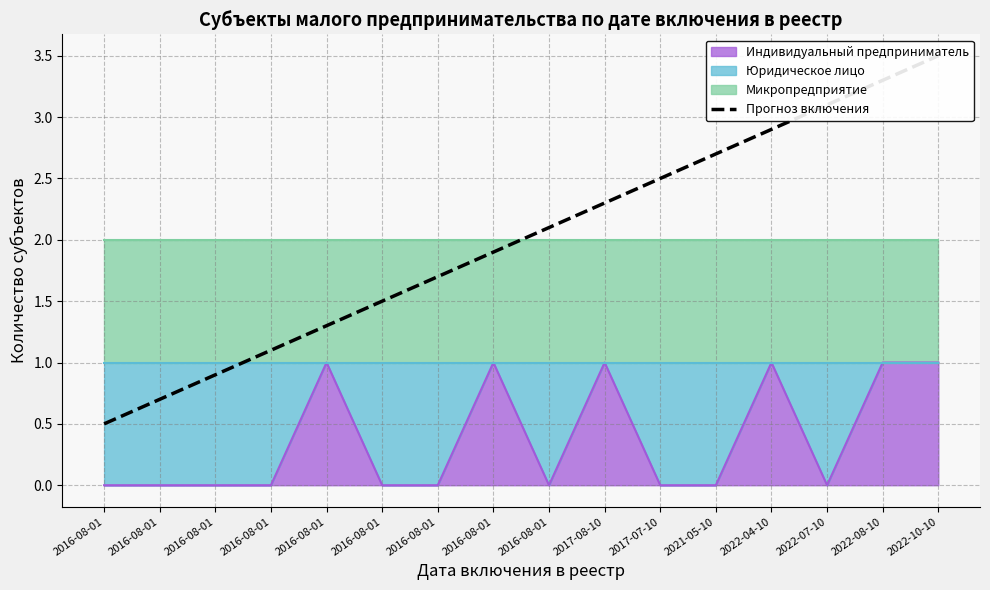

Reading right to left, transcribe all the data shown in this chart.

3.5	3.3	3.1	2.9	2.7	2.5	2.3	2.1	1.9	1.7	1.5	1.3	1.1	0.9	0.7	0.5